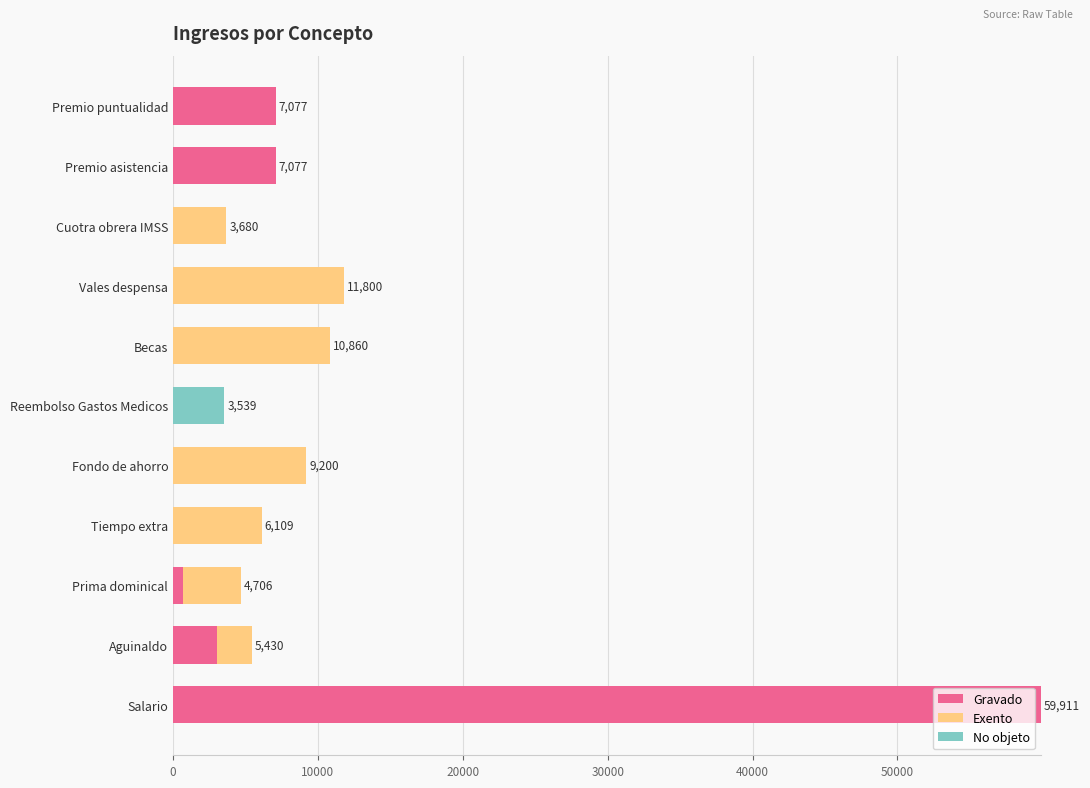

At which label does Gravado reach its peak?

Salario